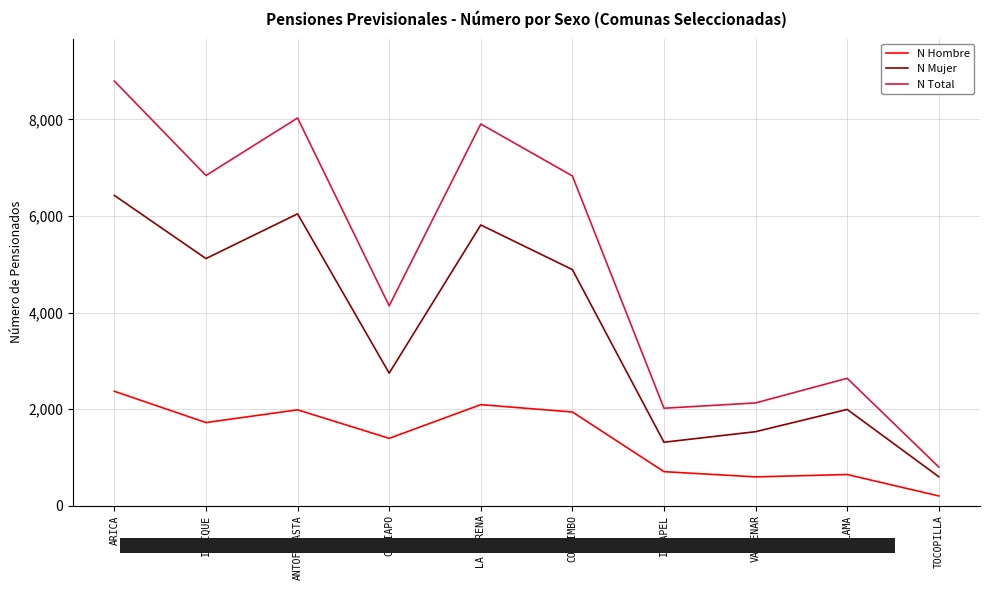

What is the difference between the N Hombre values at CALAMA and COQUIMBO?

1295